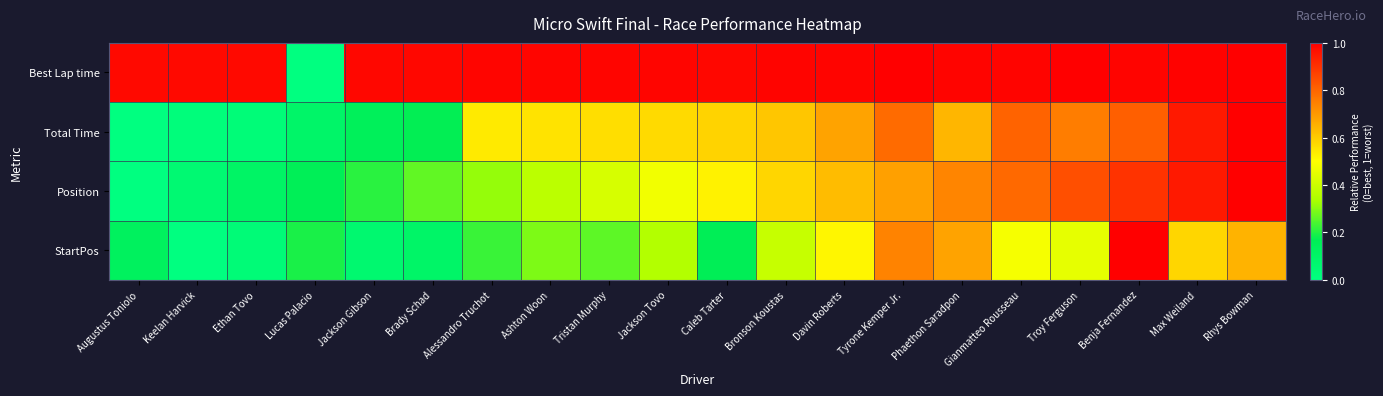

Count the number of data series in this chart.

4